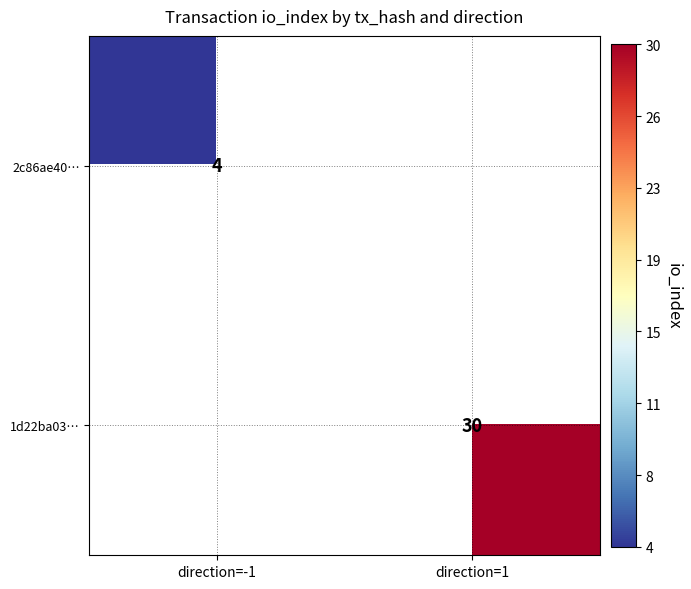

True or false: 2c86ae40… has a value of 5 at direction=-1.

False